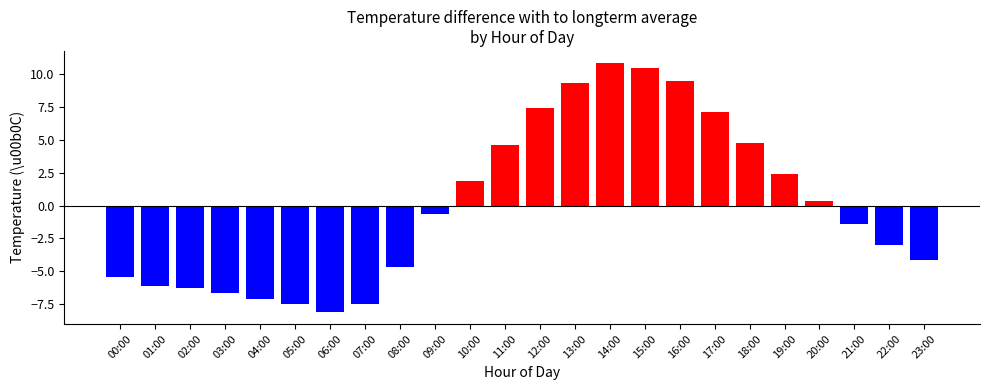

What is the difference between the second highest and second lowest values?

17.9